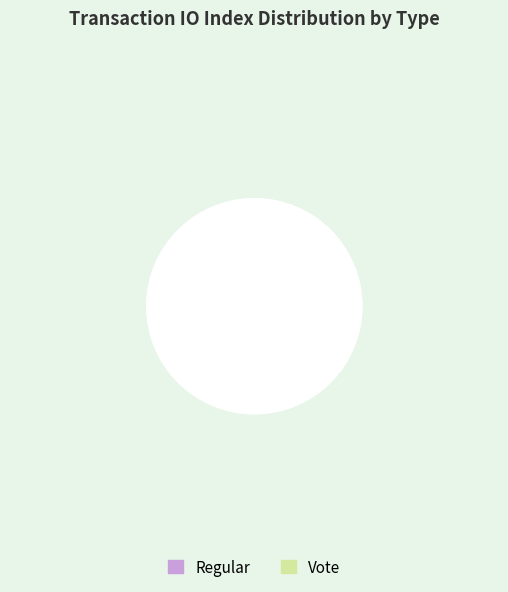

To the nearest percent, what is the average slice percentage?

50%